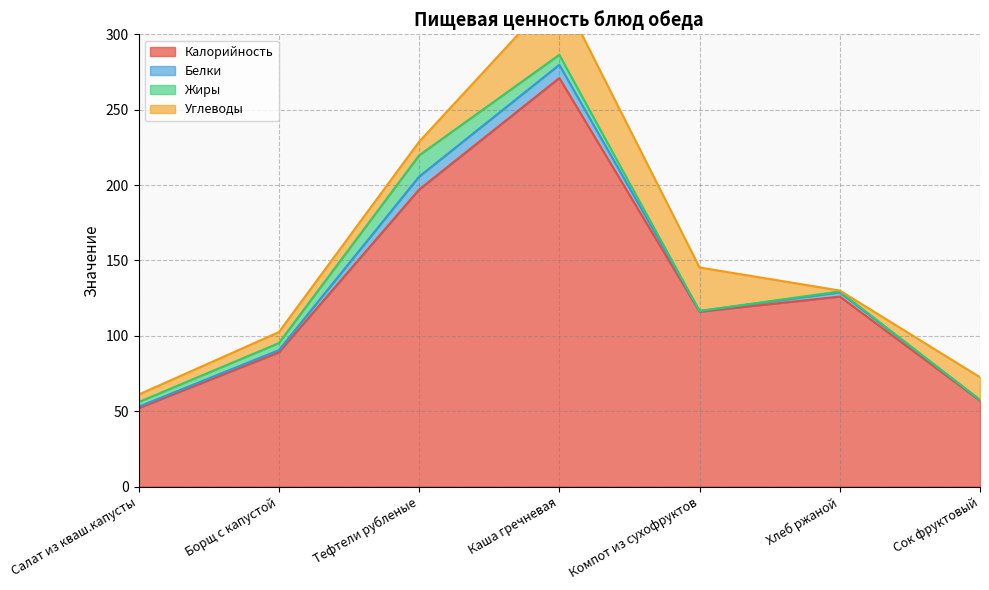

What are all the series names shown in the legend?

Калорийность, Белки, Жиры, Углеводы